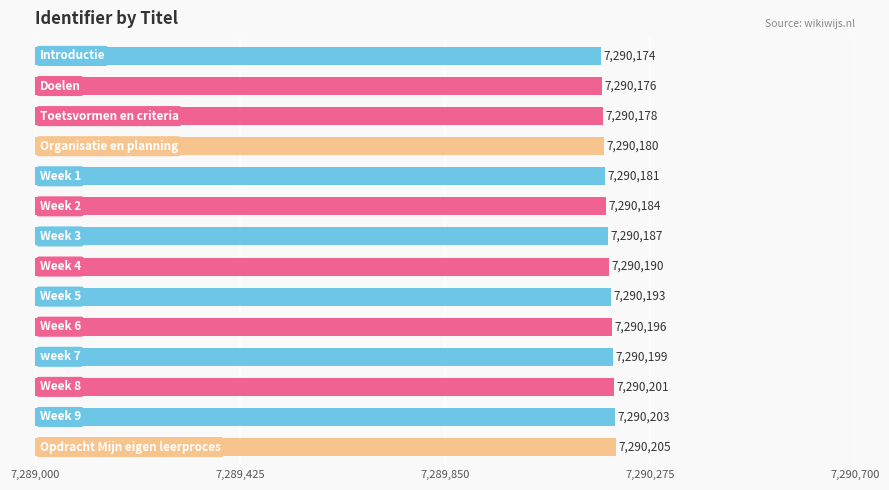

What is the maximum value shown in the chart?

7290205